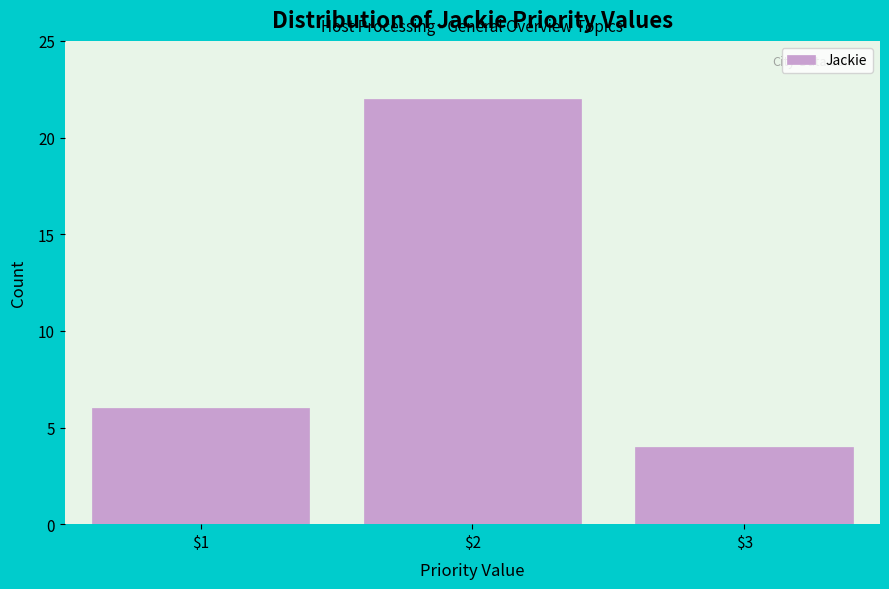

Reading right to left, what are all the values shown in this chart?

4	22	6